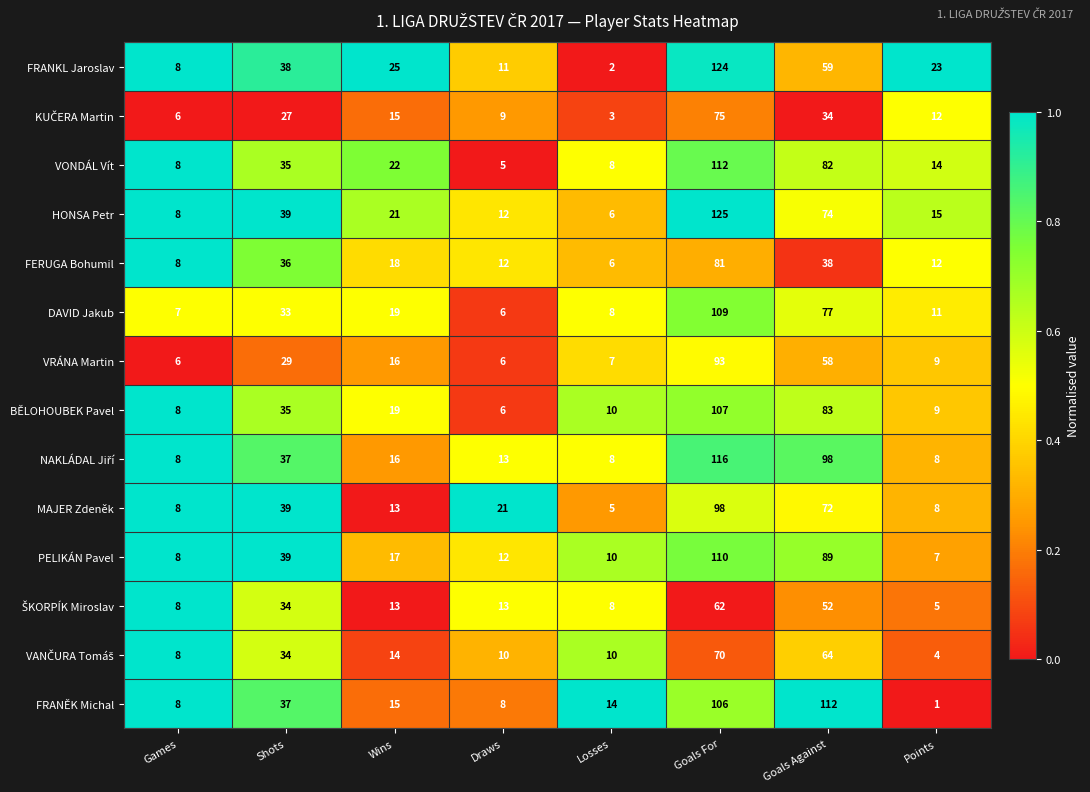

What is the difference between the second highest and second lowest values in the PELIKÁN Pavel series?

81